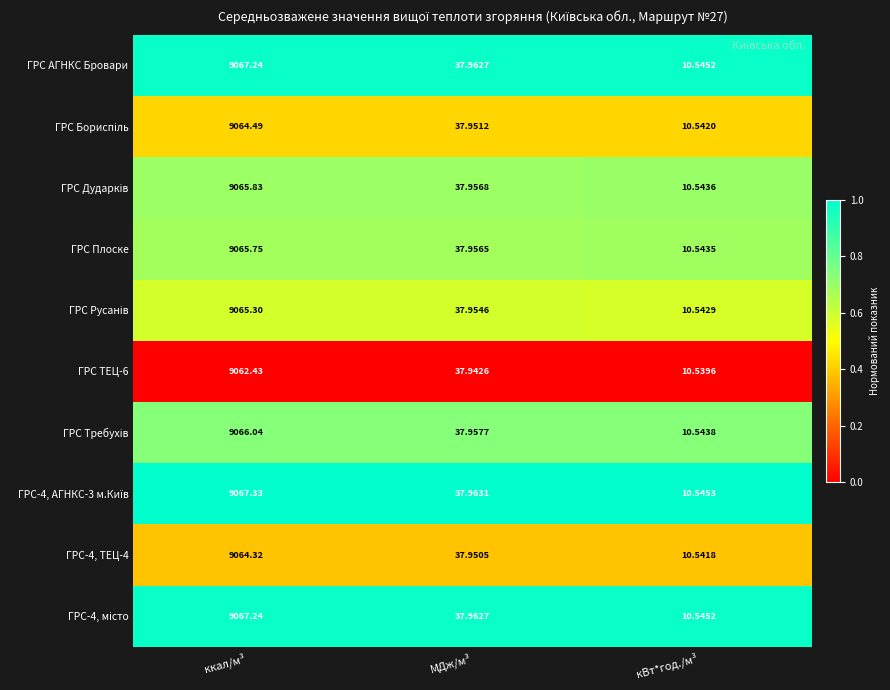

At which label is ГРС ТЕЦ-6 closest to 4536?

МДж/м³